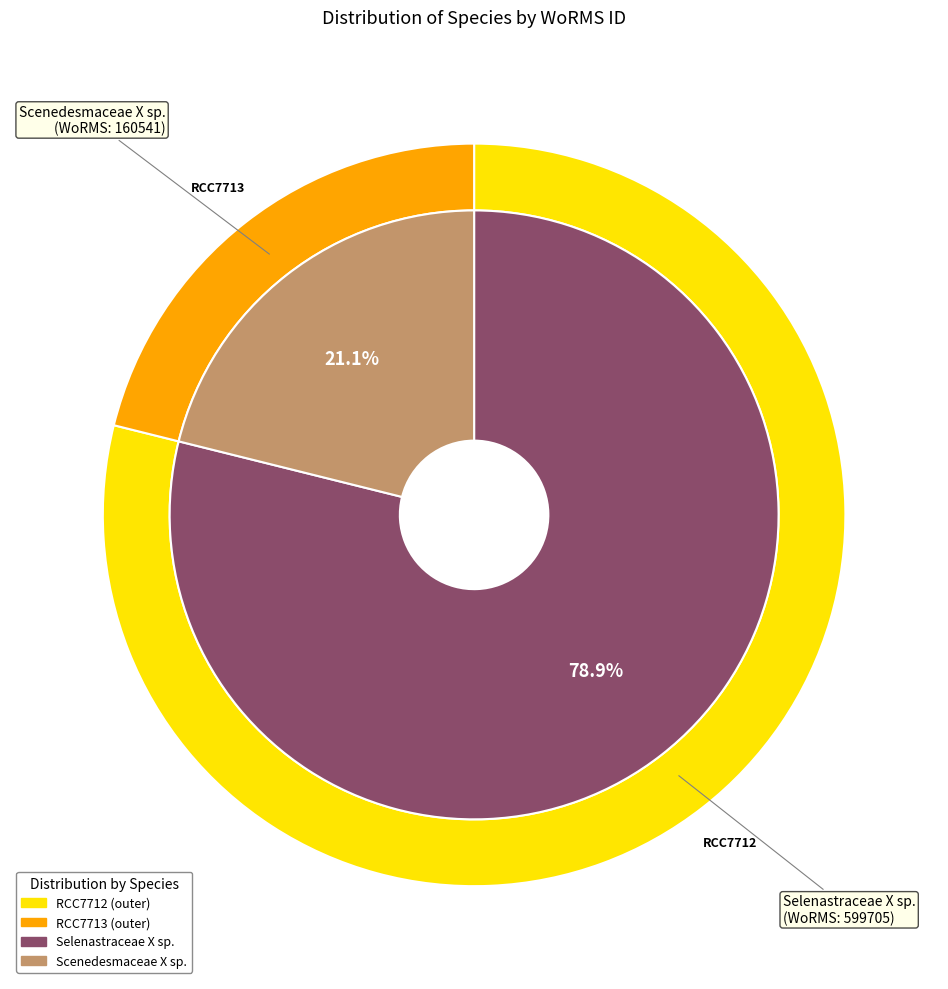

Does Scenedesmaceae X sp. represent more than half of the total?

No